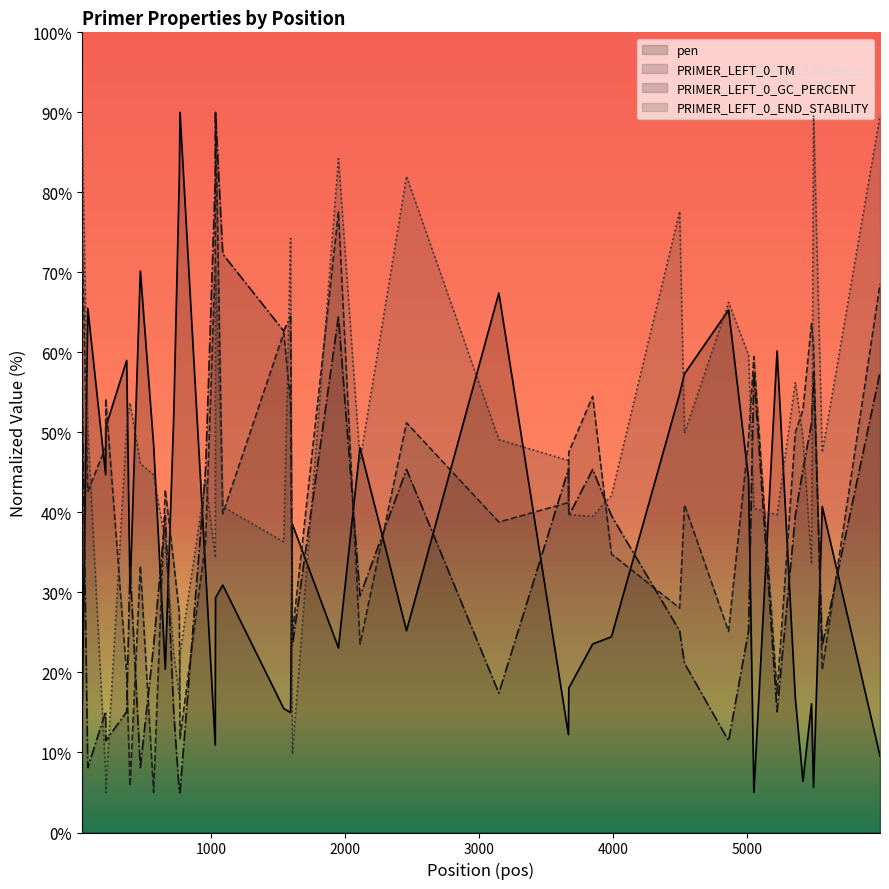

Which series ends up on top after the final intersection of pen and PRIMER_LEFT_0_GC_PERCENT?

PRIMER_LEFT_0_GC_PERCENT